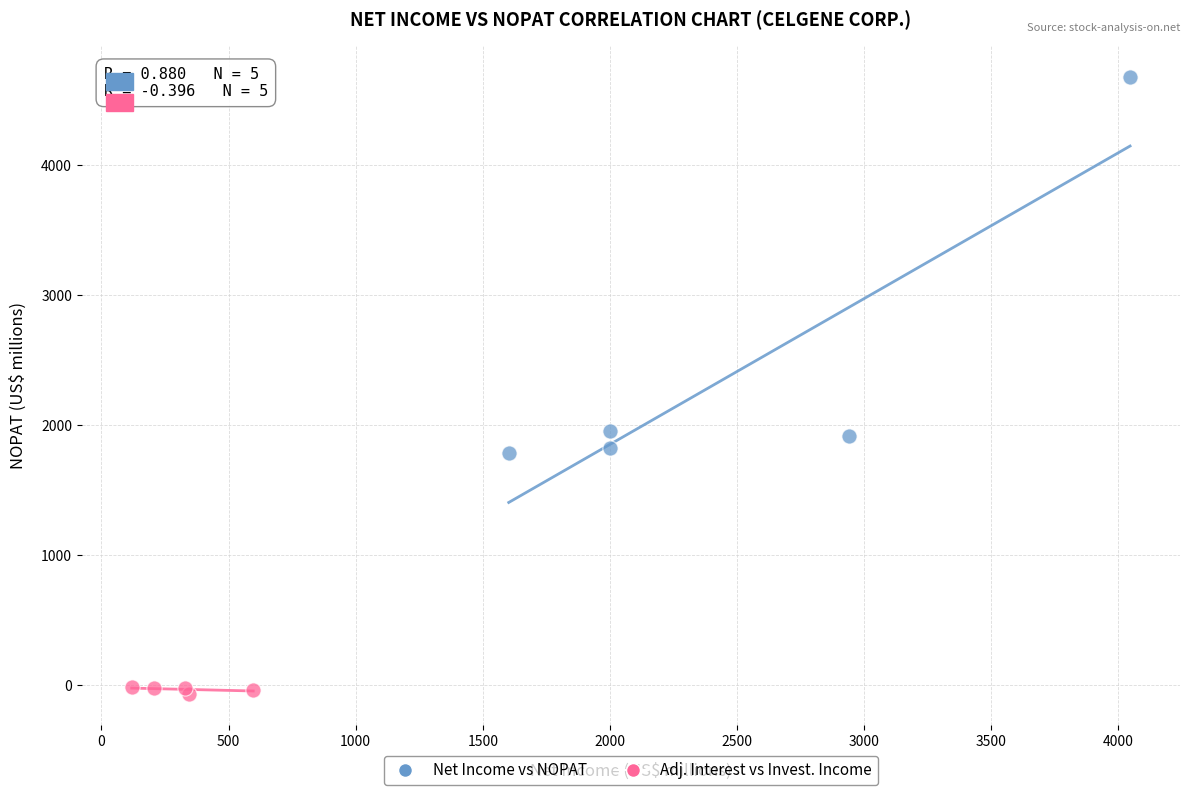

Which series has the largest Y range (max minus min)?

Net Income vs NOPAT